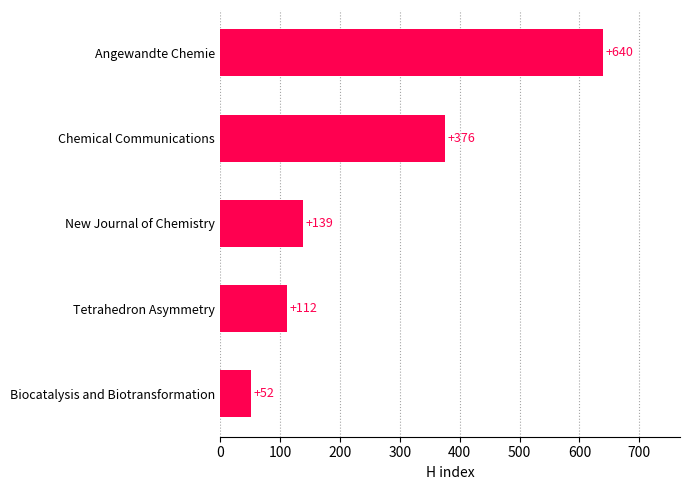

What is the difference between the second highest and second lowest values?

264